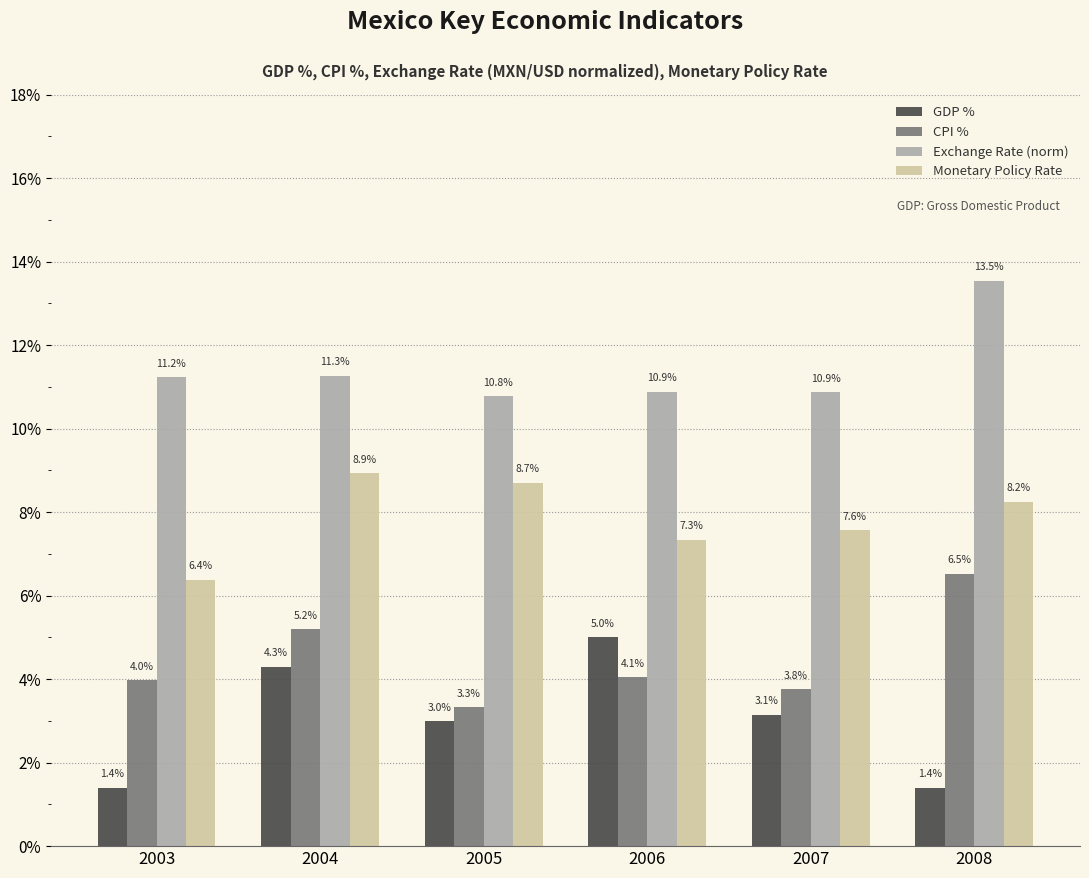

Reading right to left, extract all data points from this chart.

GDP %: 2008=0.0	2007=0.0	2006=0.1	2005=0.0	2004=0.0	2003=0.0
CPI %: 2008=0.1	2007=0.0	2006=0.0	2005=0.0	2004=0.1	2003=0.0
Exchange Rate (norm): 2008=0.1	2007=0.1	2006=0.1	2005=0.1	2004=0.1	2003=0.1
Monetary Policy Rate: 2008=0.1	2007=0.1	2006=0.1	2005=0.1	2004=0.1	2003=0.1